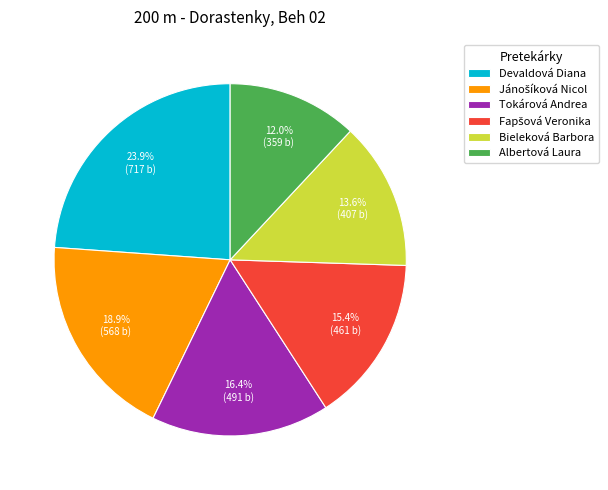

What percentage is the Bieleková Barbora slice, to the nearest percent?

14%